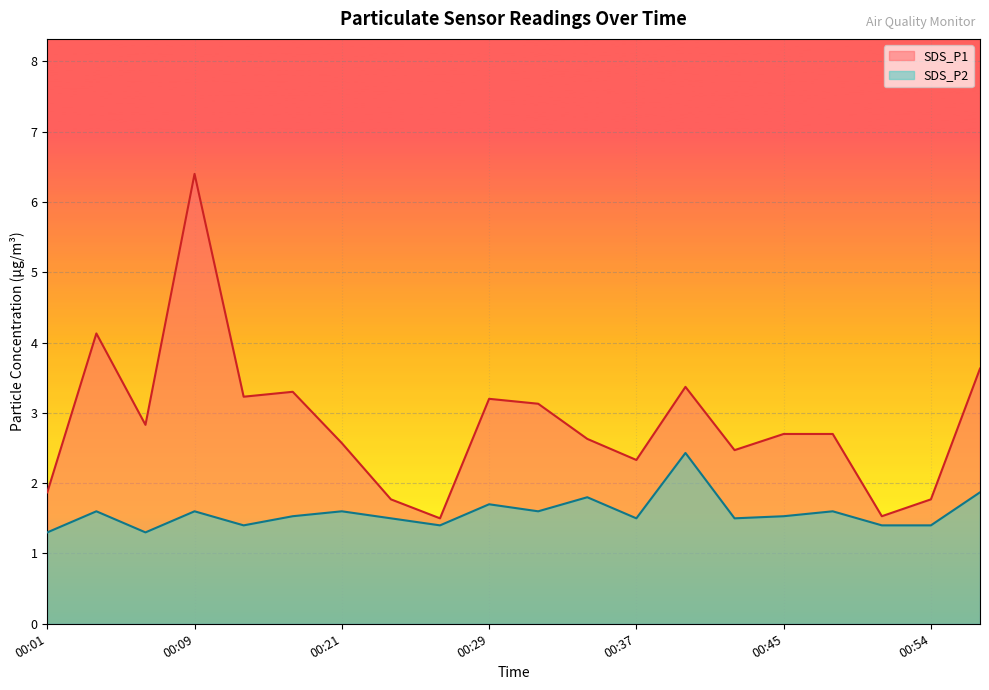

The value of SDS_P2 at 00:51 is 2.0. True or false?

False